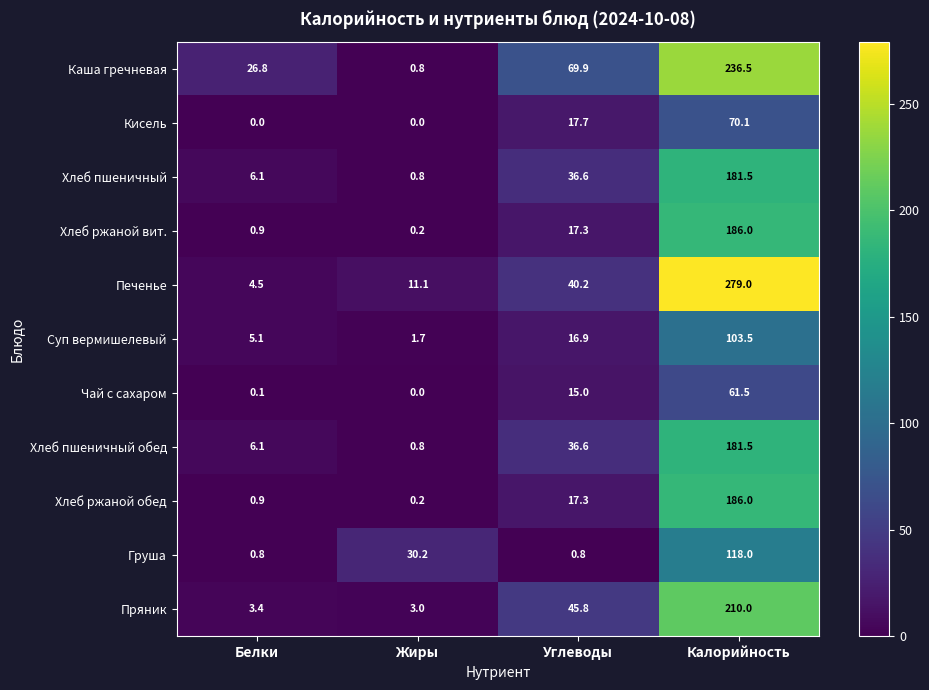

At how many categories does at least one series exceed 185?

1